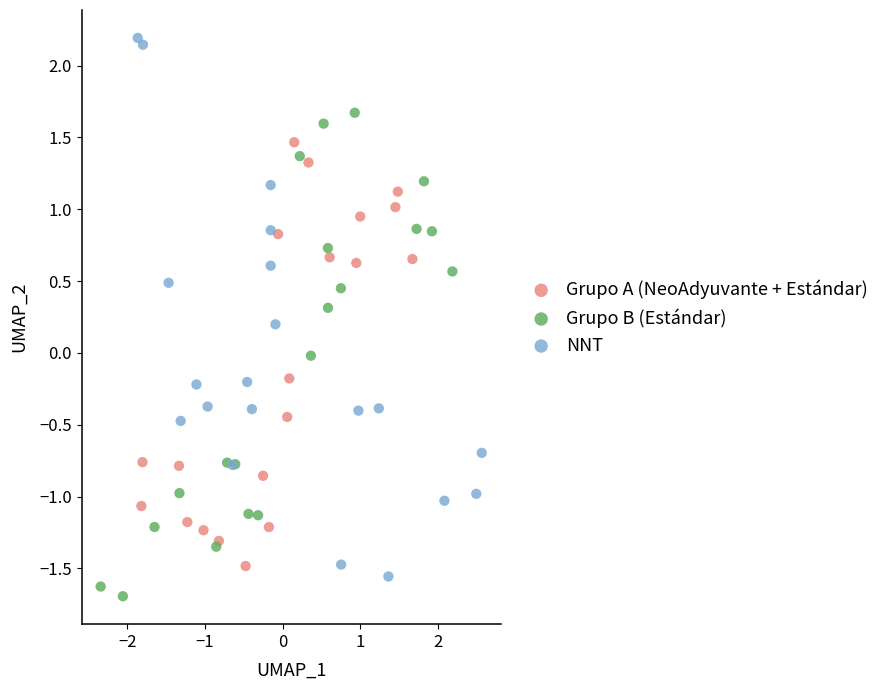

Which series contains the highest Y value?

NNT